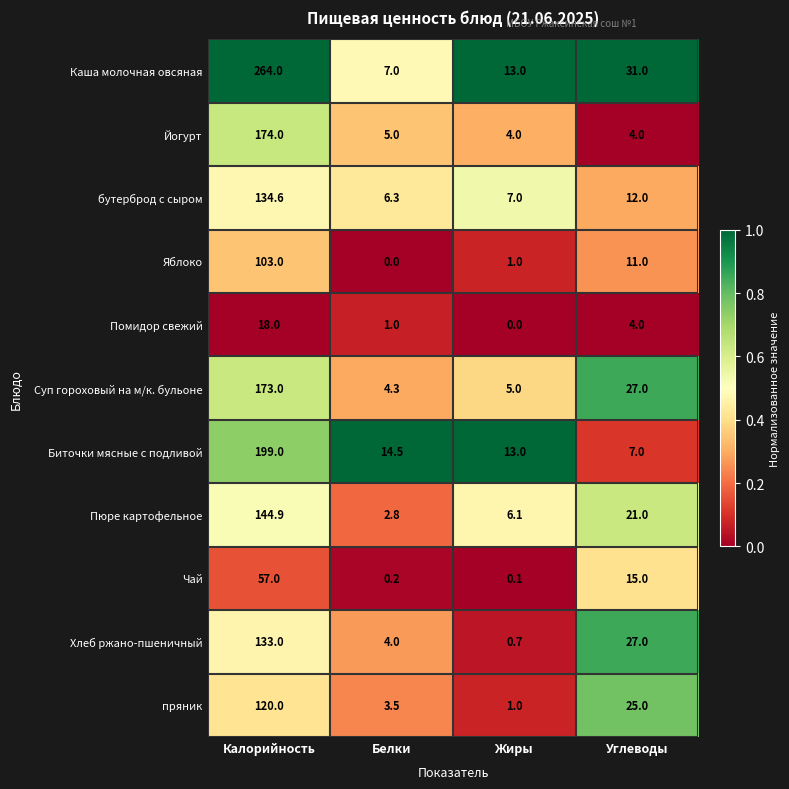

The Каша молочная овсяная series shows 13.0 at Жиры. True or false?

True